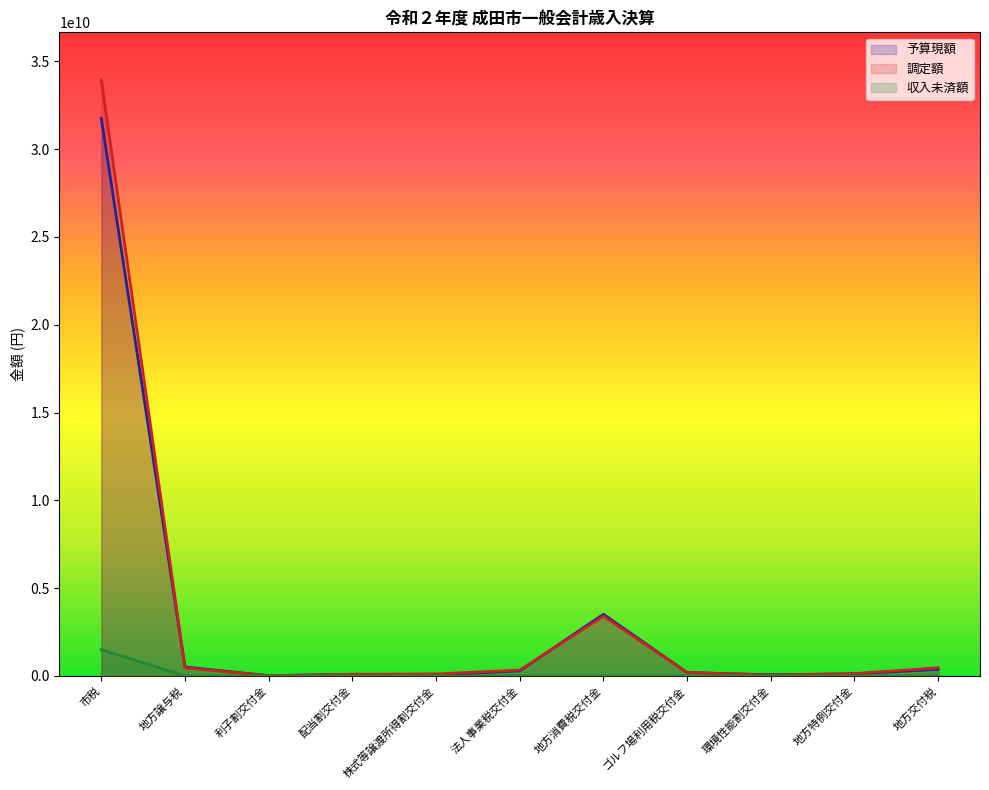

What is the spread (max minus min) of values at ゴルフ場利用税交付金?

201815756